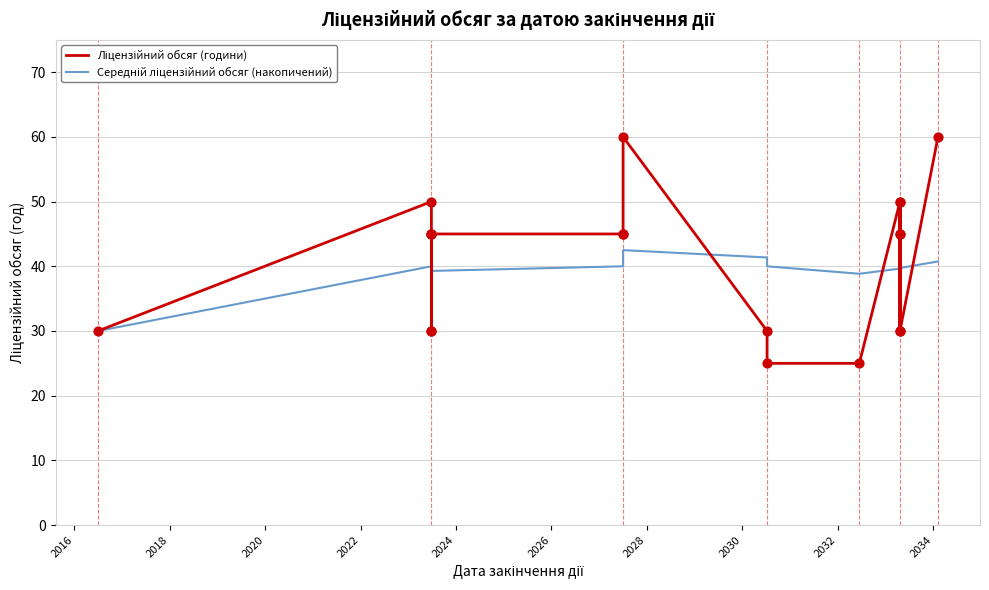

Which series contains the lowest Y value?

Ліцензійний обсяг (години)